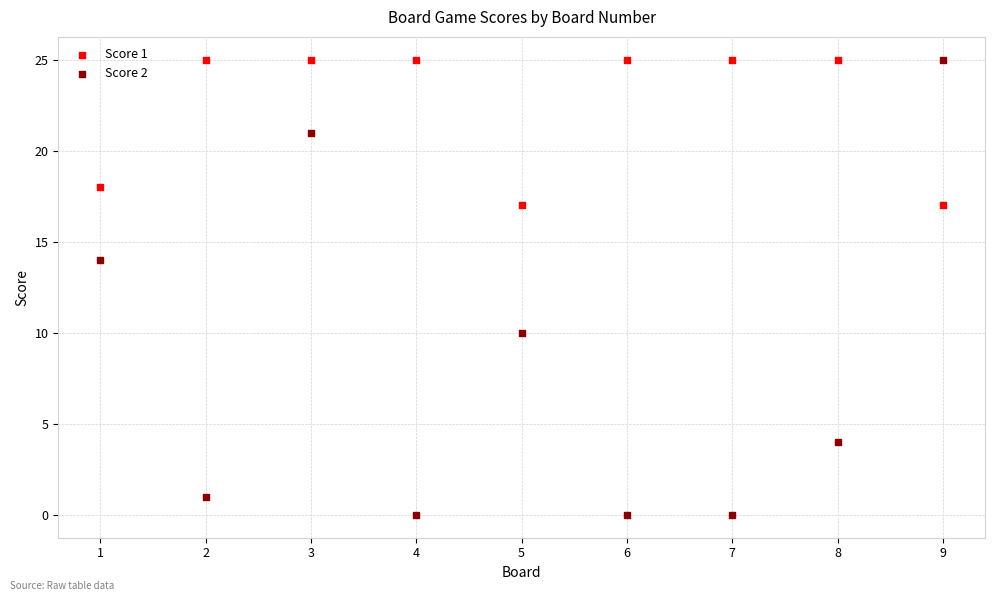

Which series has the widest spread of Y values?

Score 2